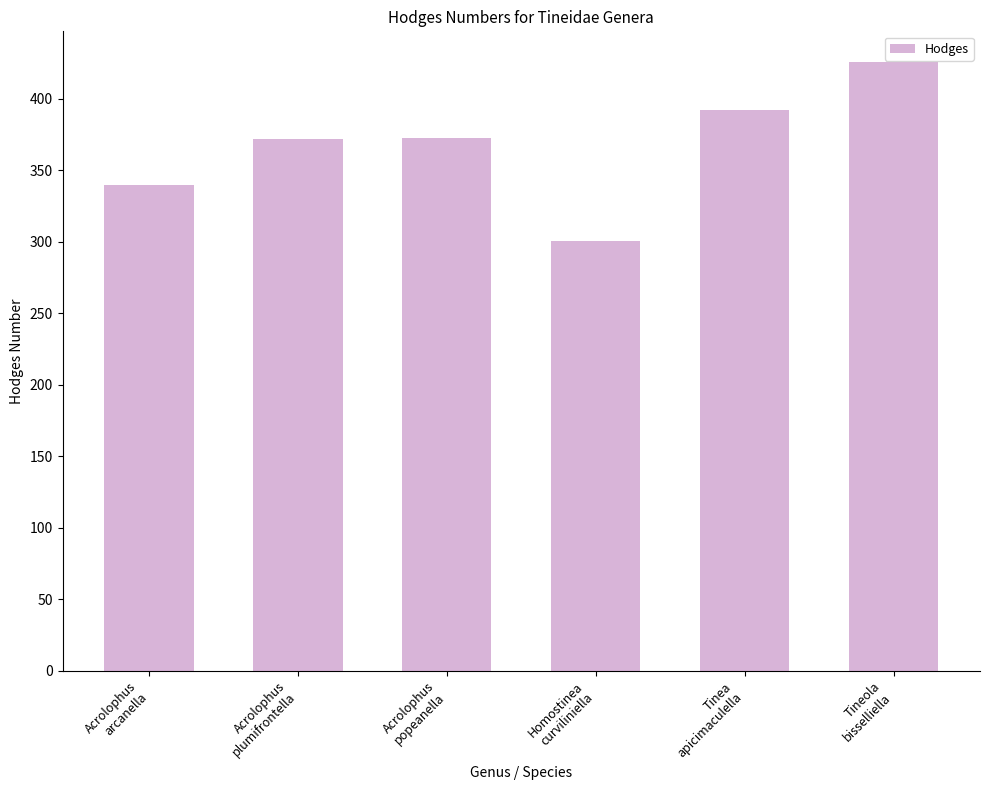

What is the difference between the second highest and second lowest values?

52